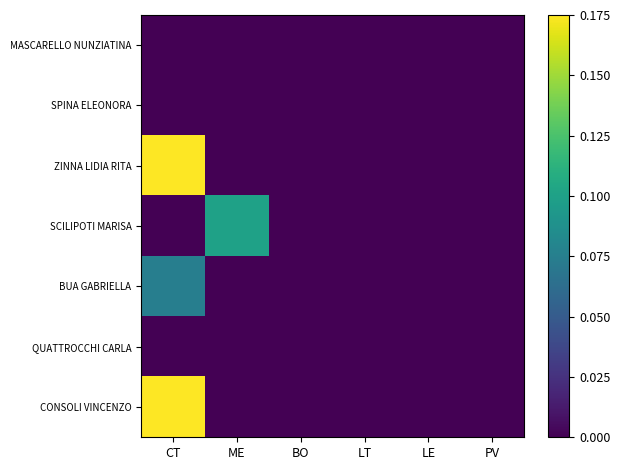

Reading right to left, what are all the values shown in this chart?

MASCARELLO NUNZIATINA: PV=0.0	LE=0.0	LT=0.0	BO=0.0	ME=0.0	CT=0.0
SPINA ELEONORA: PV=0.0	LE=0.0	LT=0.0	BO=0.0	ME=0.0	CT=0.0
ZINNA LIDIA RITA: PV=0.0	LE=0.0	LT=0.0	BO=0.0	ME=0.0	CT=0.2
SCILIPOTI MARISA: PV=0.0	LE=0.0	LT=0.0	BO=0.0	ME=0.1	CT=0.0
BUA GABRIELLA: PV=0.0	LE=0.0	LT=0.0	BO=0.0	ME=0.0	CT=0.1
QUATTROCCHI CARLA: PV=0.0	LE=0.0	LT=0.0	BO=0.0	ME=0.0	CT=0.0
CONSOLI VINCENZO: PV=0.0	LE=0.0	LT=0.0	BO=0.0	ME=0.0	CT=0.2